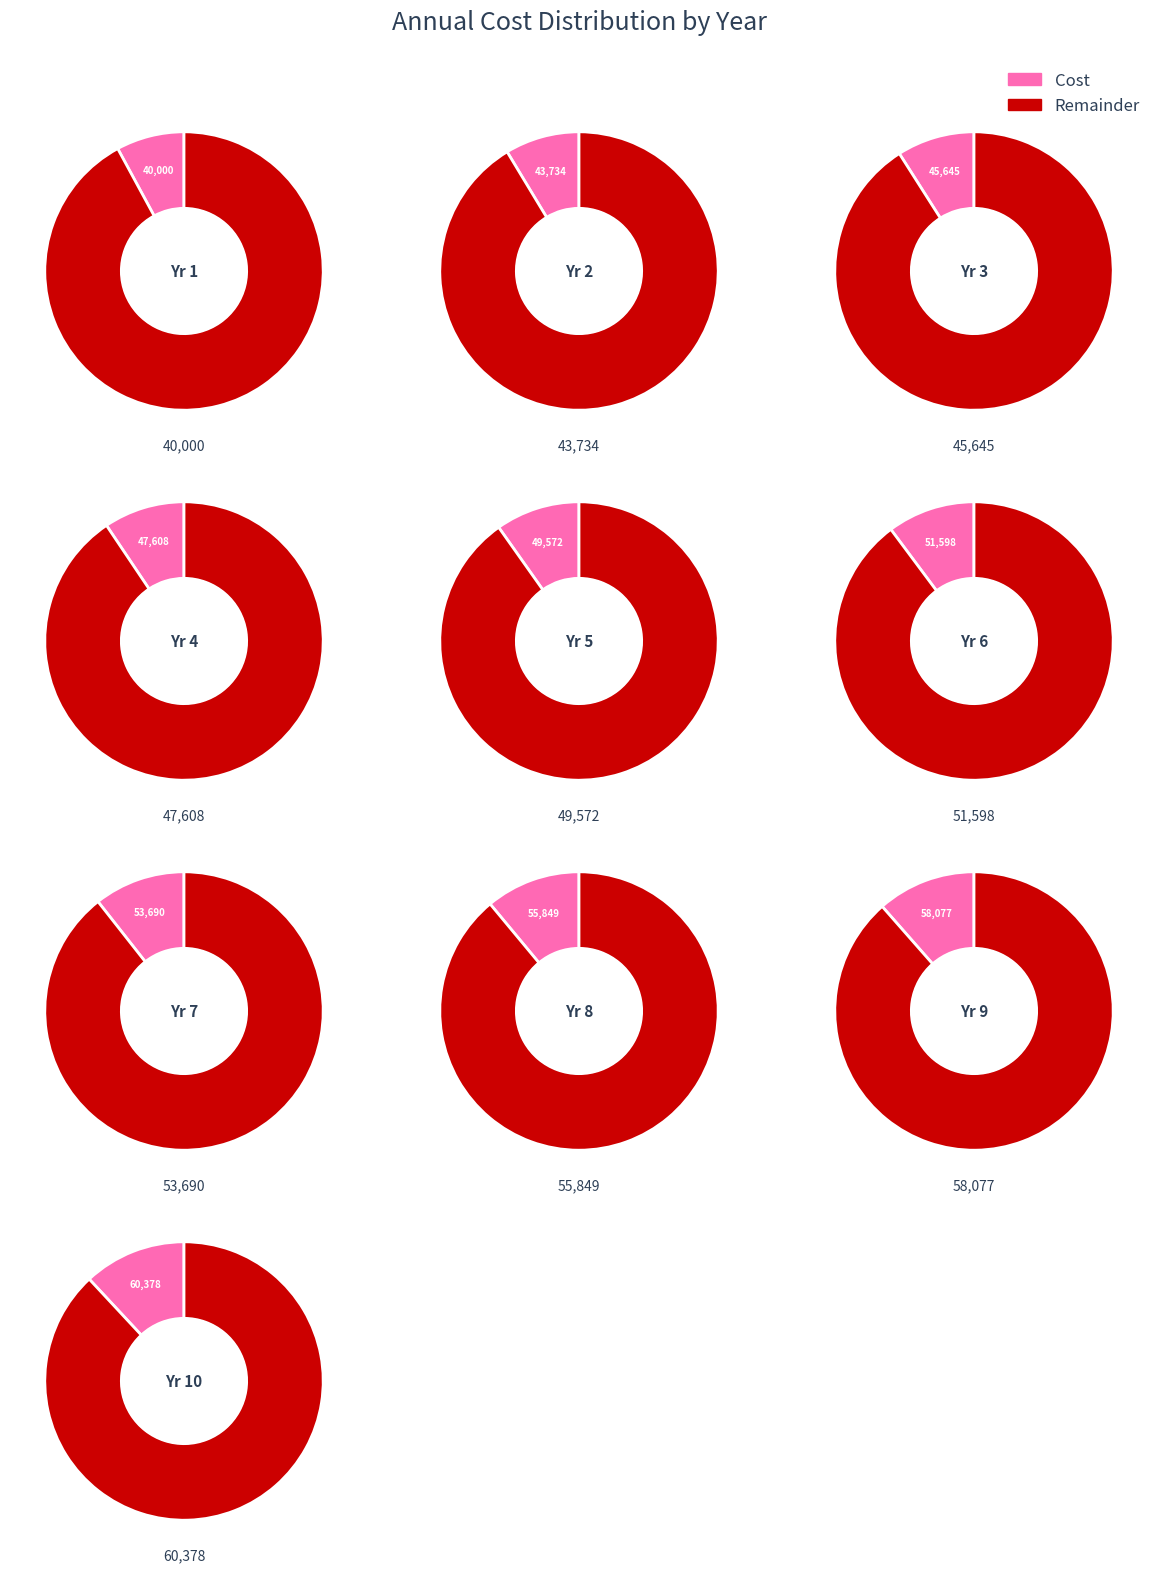

Rank the categories by value from lowest to highest.

1, 2, 3, 4, 5, 6, 7, 8, 9, 10